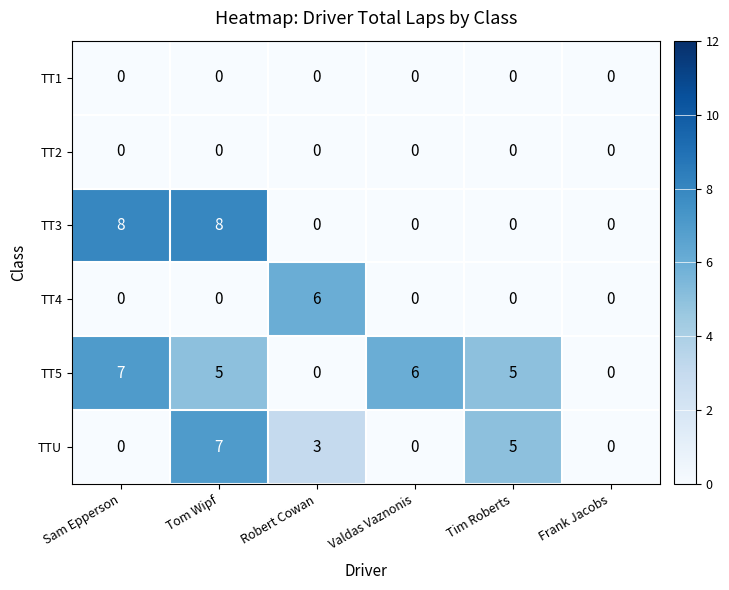

Which series has the widest spread of values?

TT3